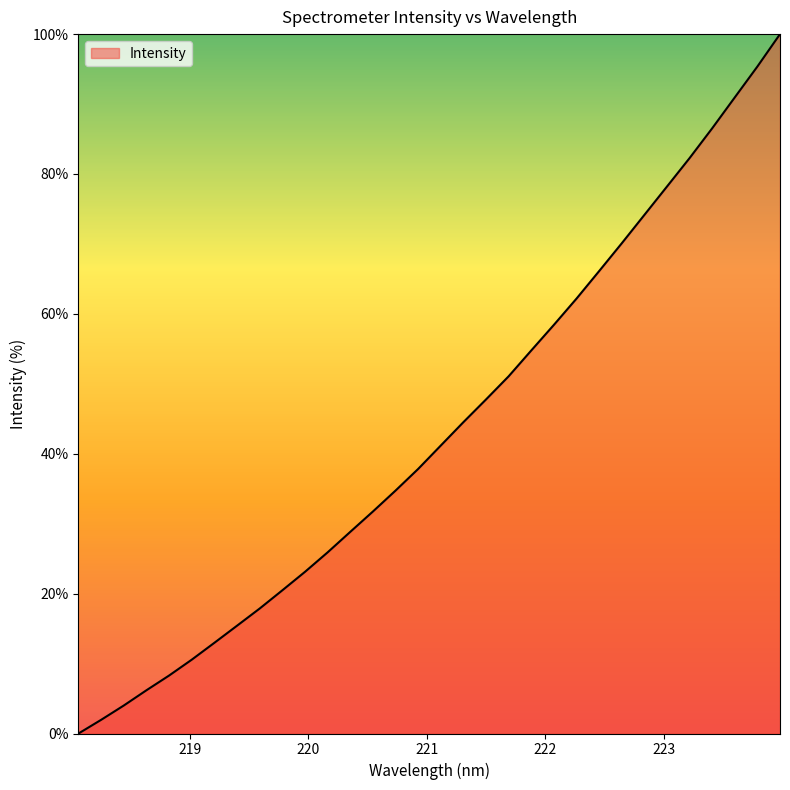

What is the greatest value displayed?

100.0